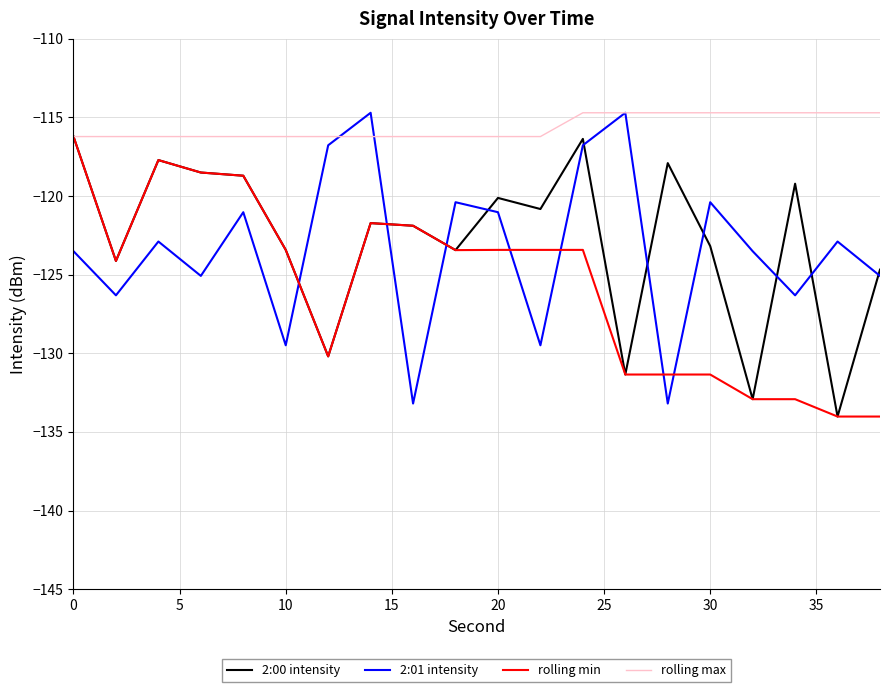

Which series has the largest total across all categories?

rolling max